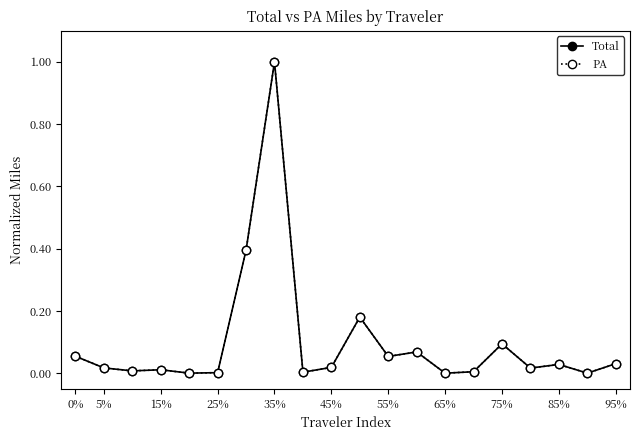

What is the sum of all Total values?

2.0